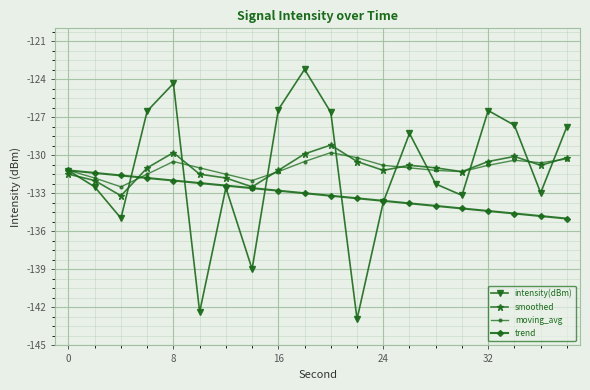

Which series has the widest spread of values?

intensity(dBm)